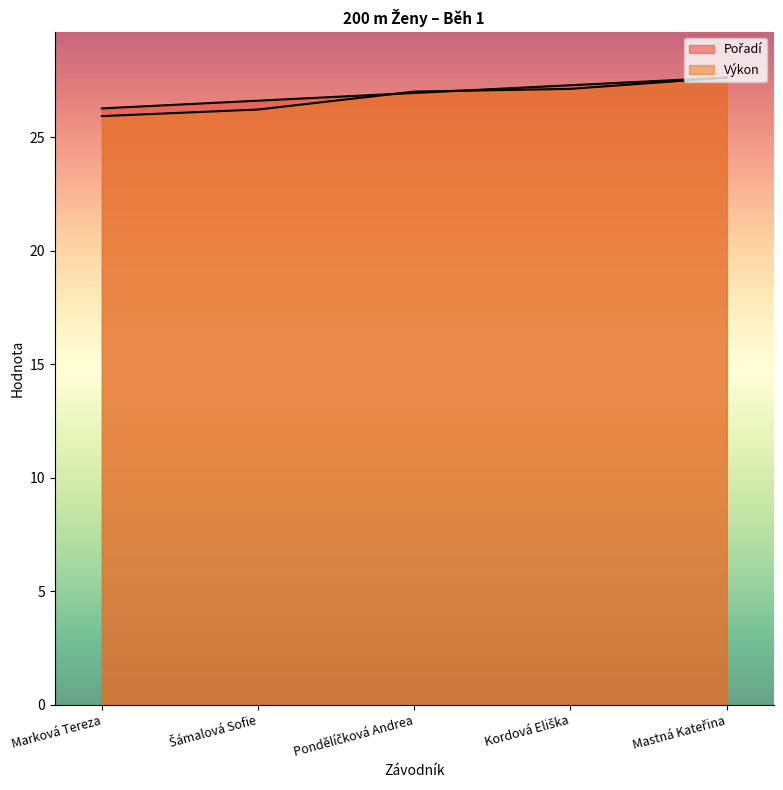

List the labels in order of Pořadí value, smallest first.

Marková Tereza, Šámalová Sofie, Pondělíčková Andrea, Kordová Eliška, Mastná Kateřina